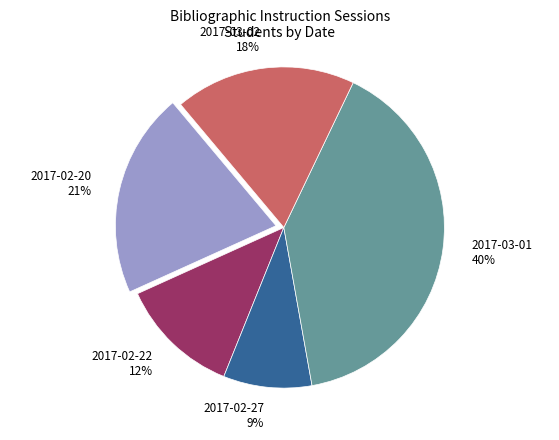

Is it true that 2017-02-20 is 21% of the pie?

True